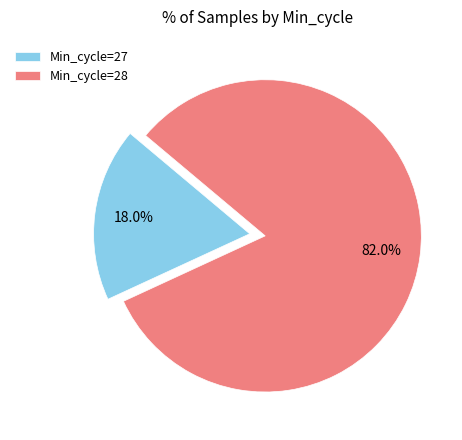

Count the number of slices in the pie.

2